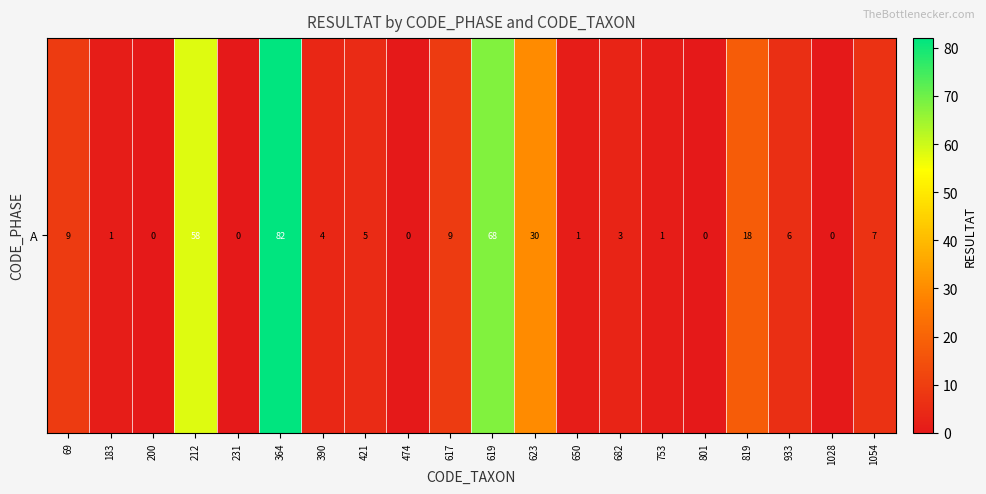

What is the difference between the values at 801 and 183?

1